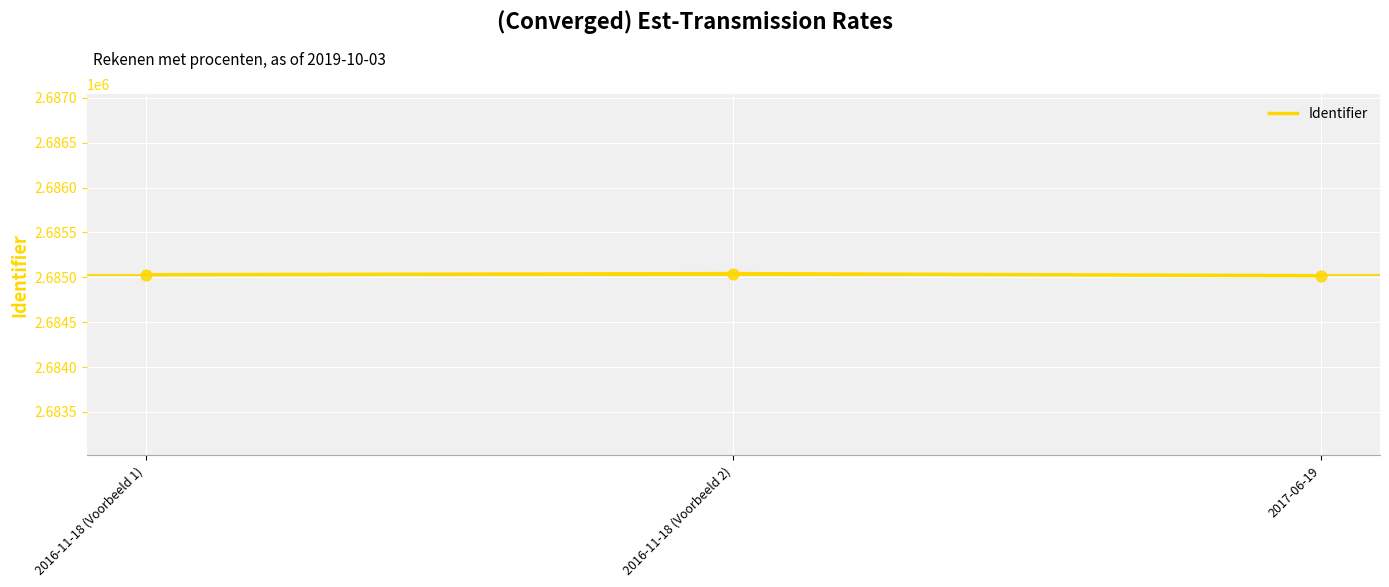

What is the change in value from 2016-11-18 (Voorbeeld 1) to 2016-11-18 (Voorbeeld 2)?

+13